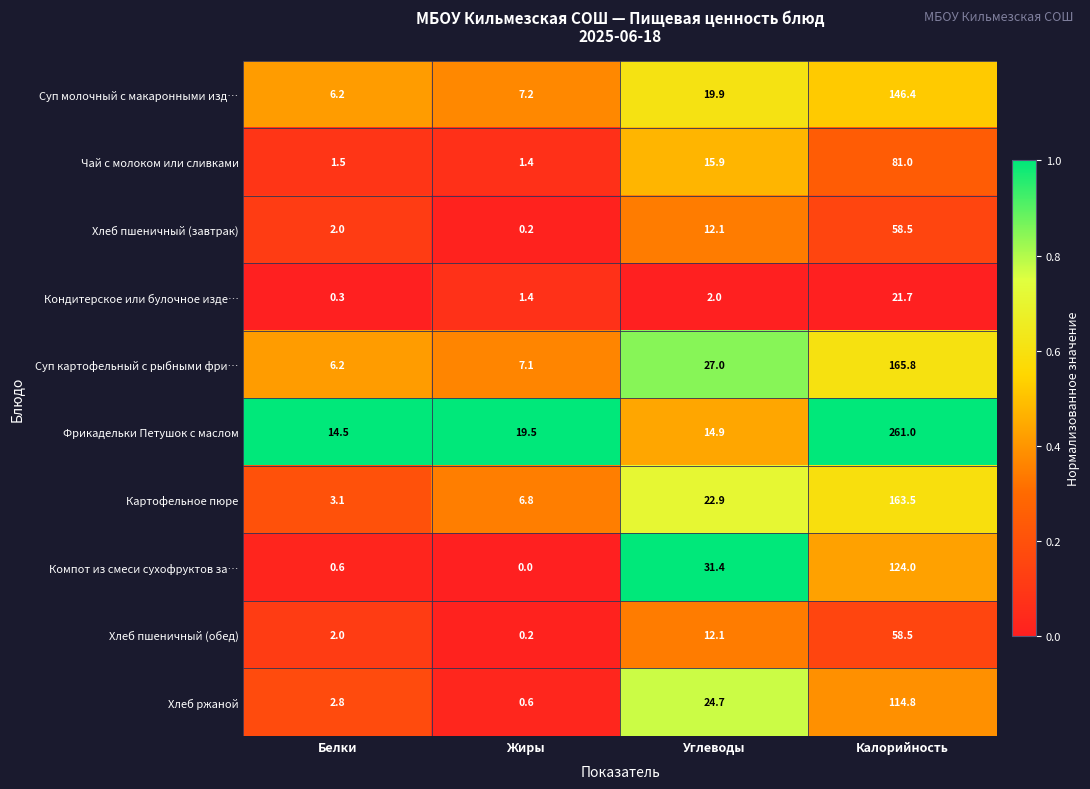

How many values in the Суп картофельный с рыбными фри… series are below 27?

2